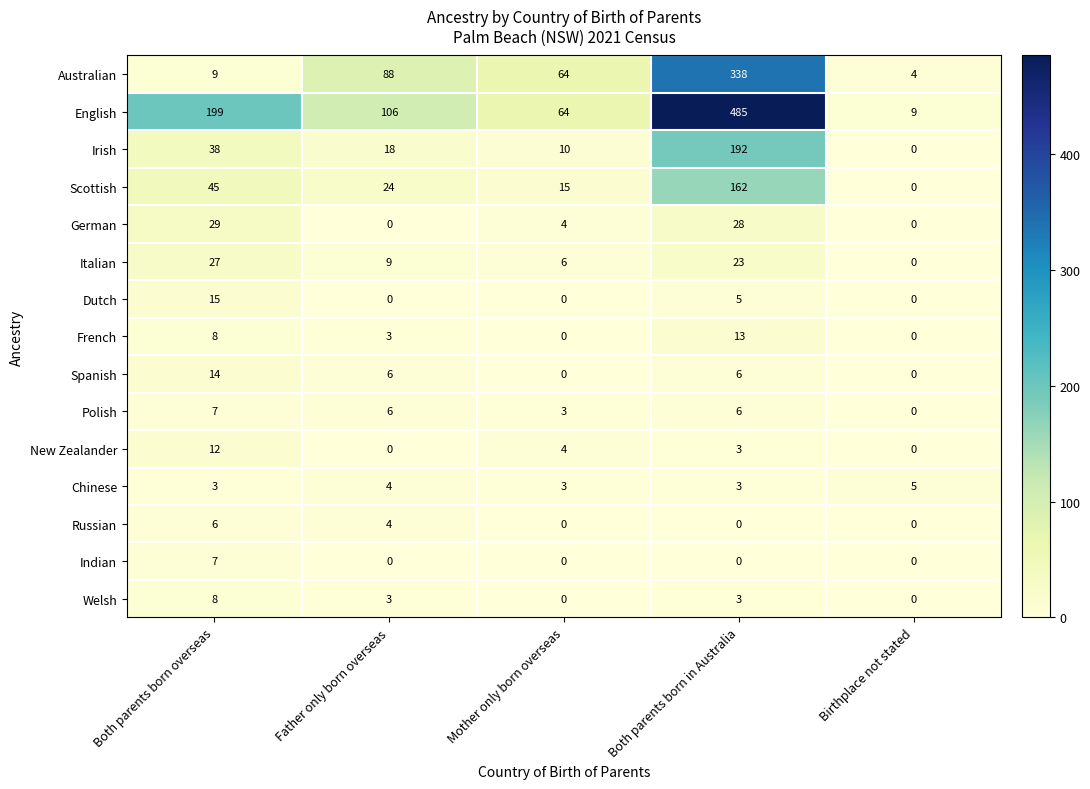

At which label does New Zealander first exceed 3?

Both parents born overseas